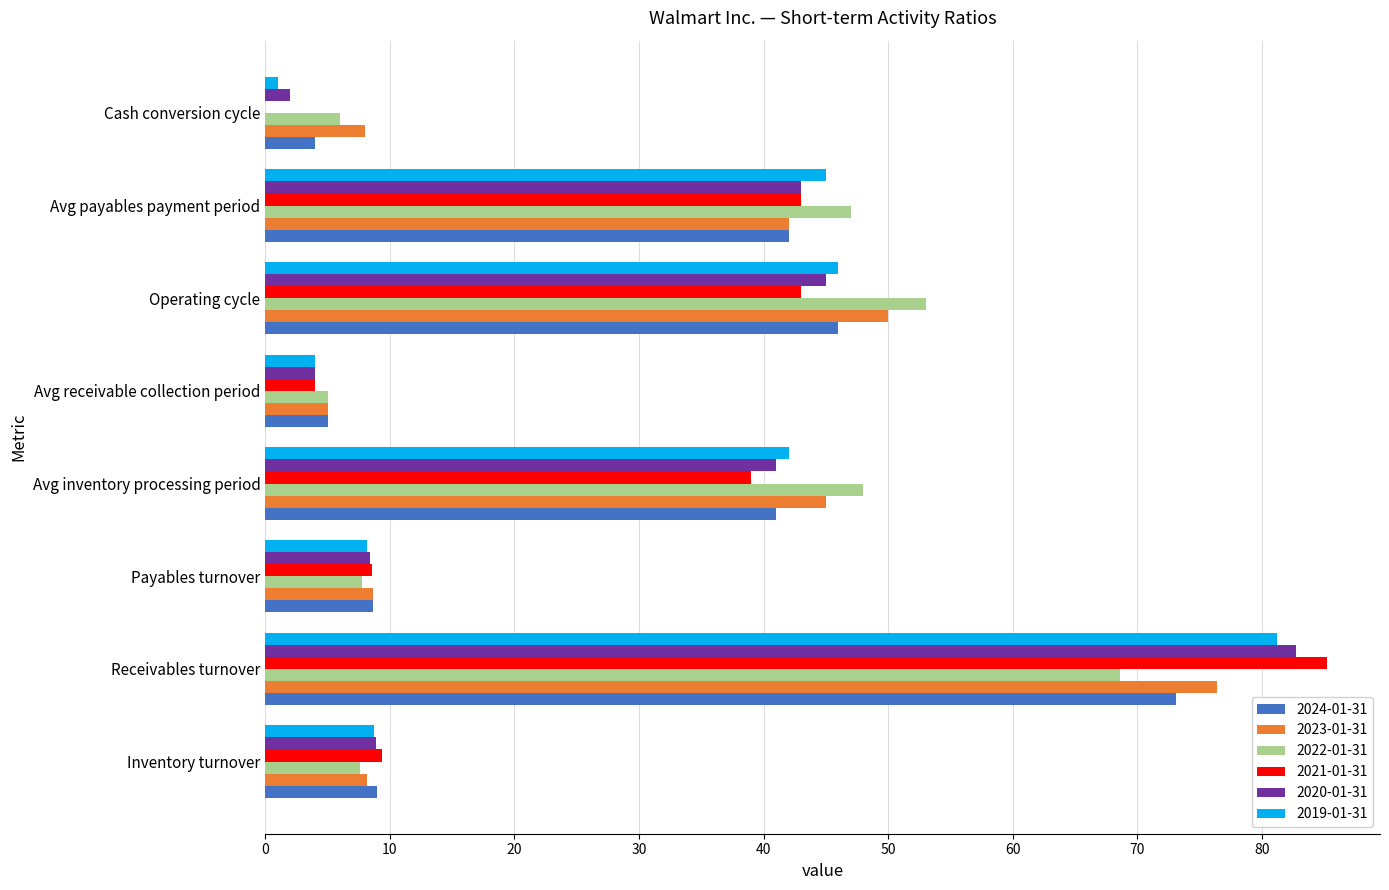

What is the maximum value shown in the chart?

85.2